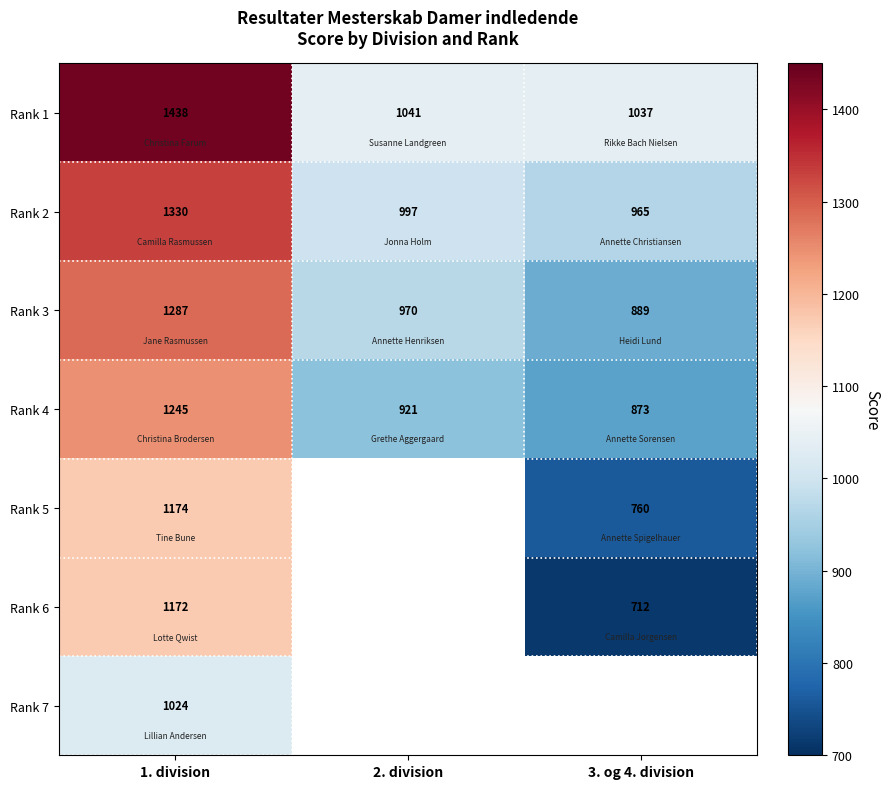

What is the maximum value shown in the chart?

1438.0